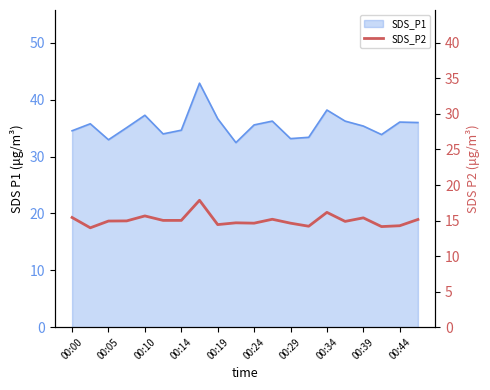

What position from the left is 00:19?

9